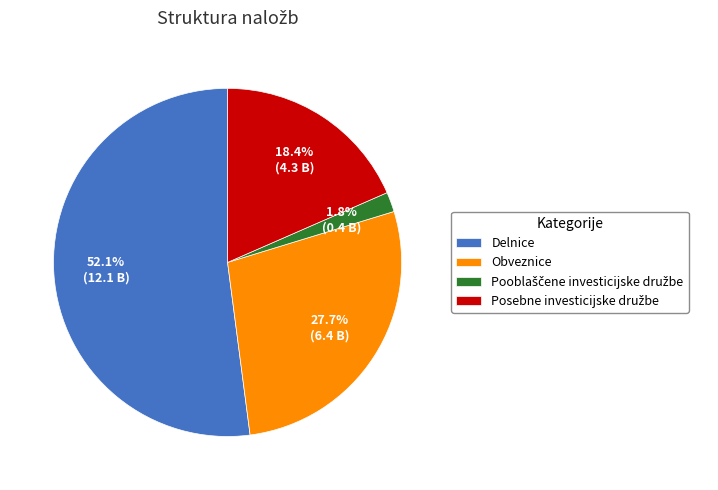

Approximately how many times larger is the value at Delnice compared to Obveznice?

1.9